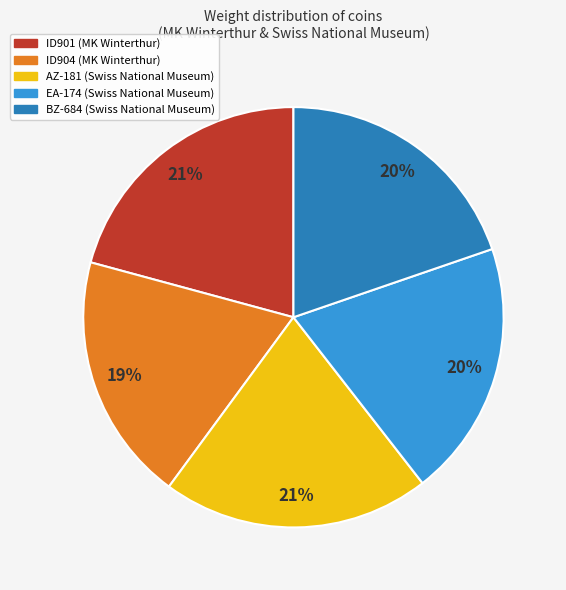

Does ID901 (MK Winterthur) represent more than half of the total?

No